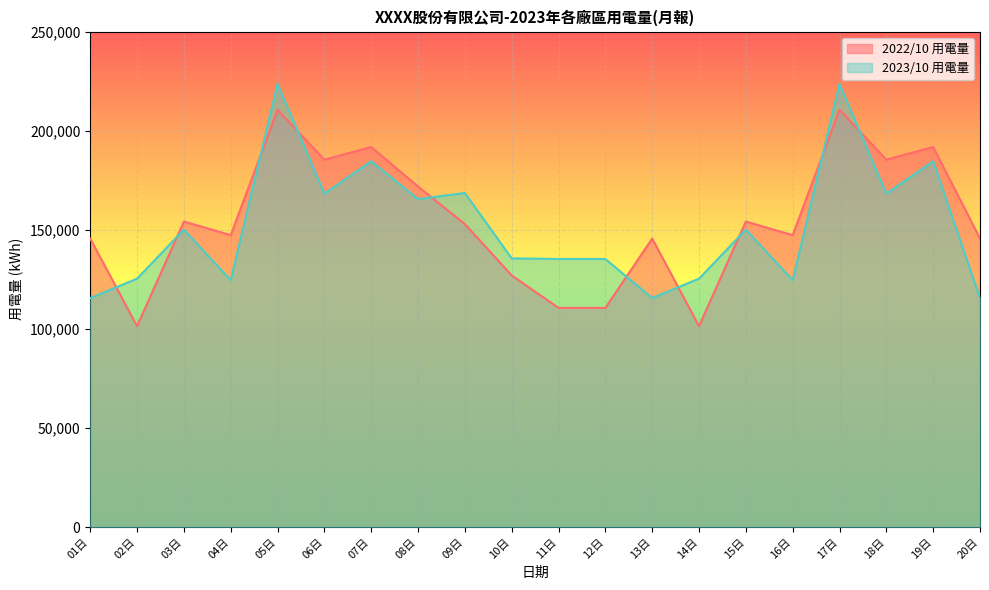

Does the chart display data point markers on the line(s)?

No